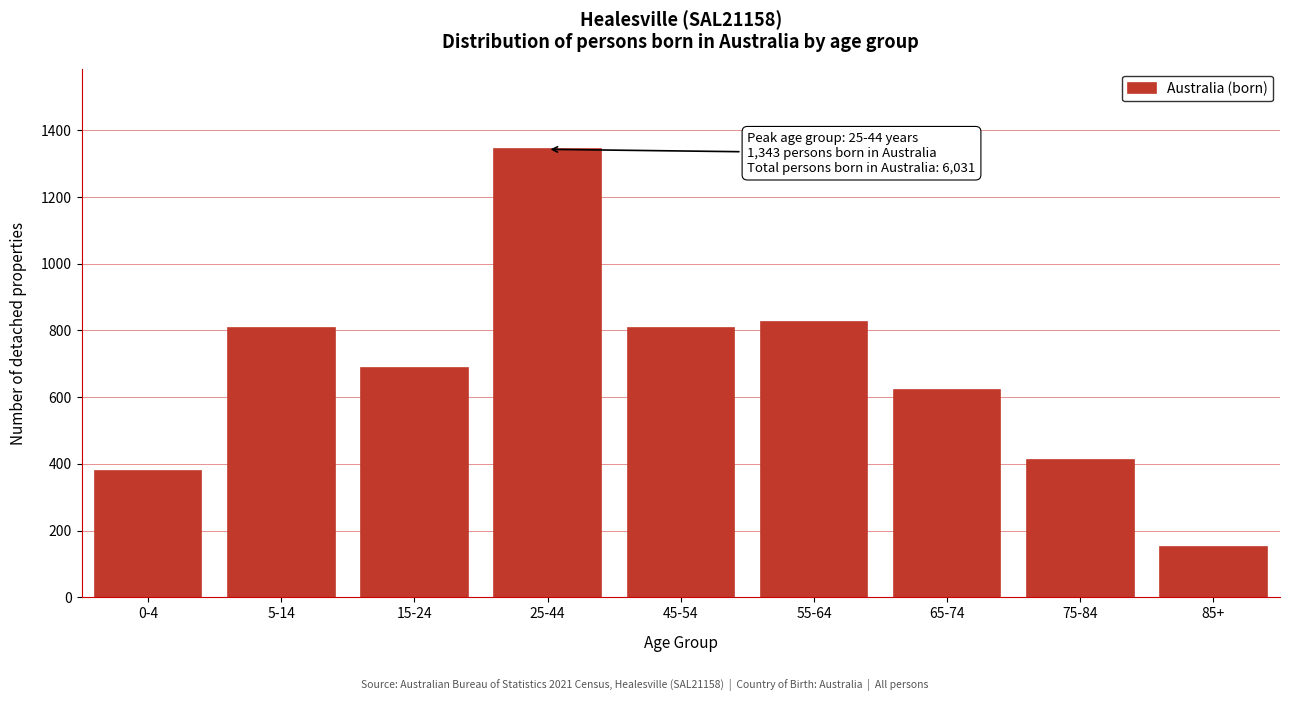

Reading right to left, list all the values displayed in this chart.

151	413	621	824	806	1343	687	806	380